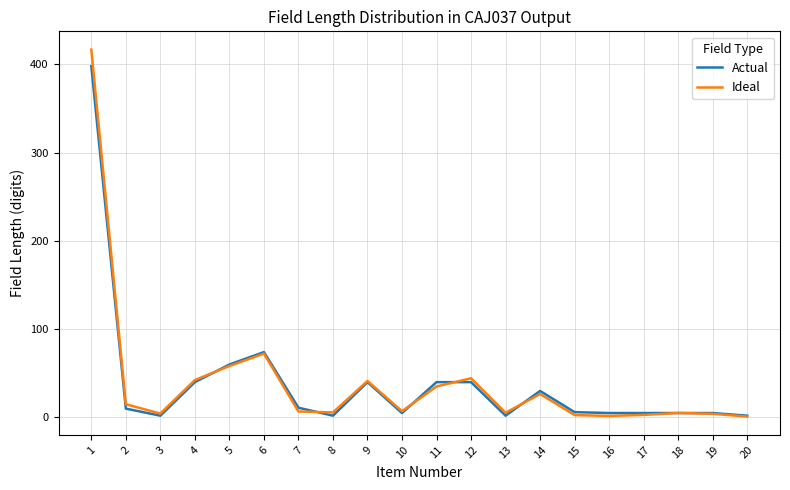

How many values in the Actual series are below 10?

10